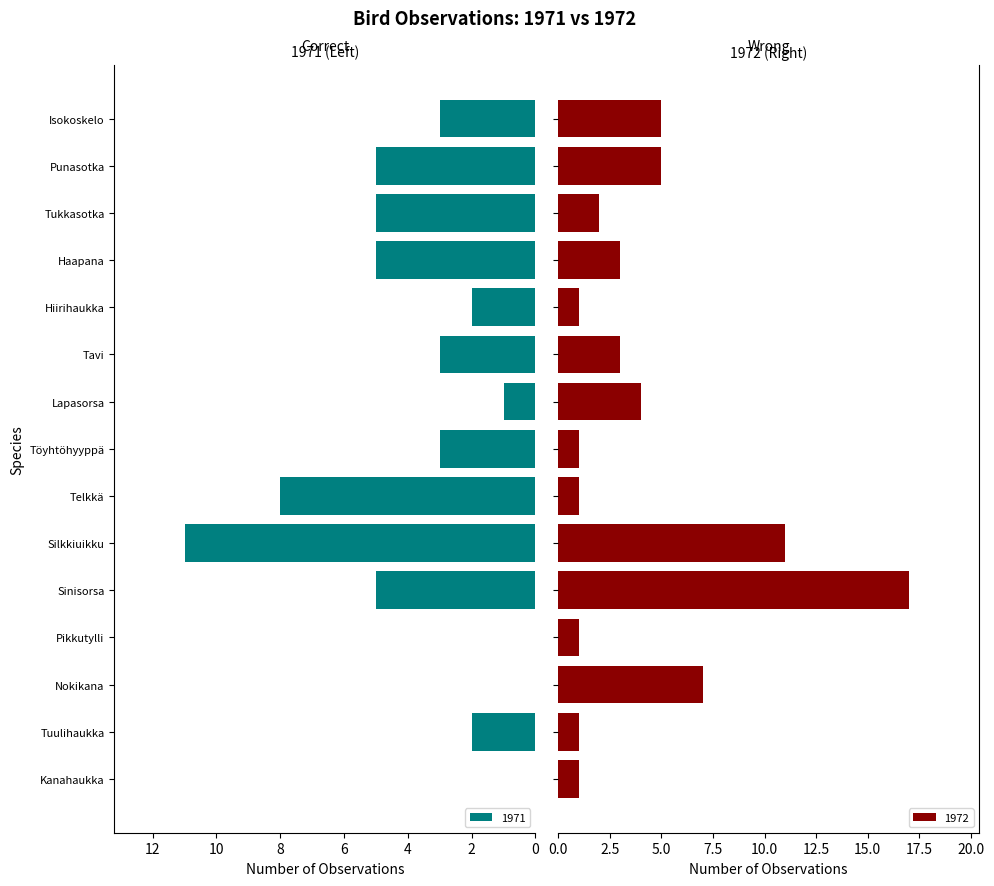

What is the greatest value displayed?

17